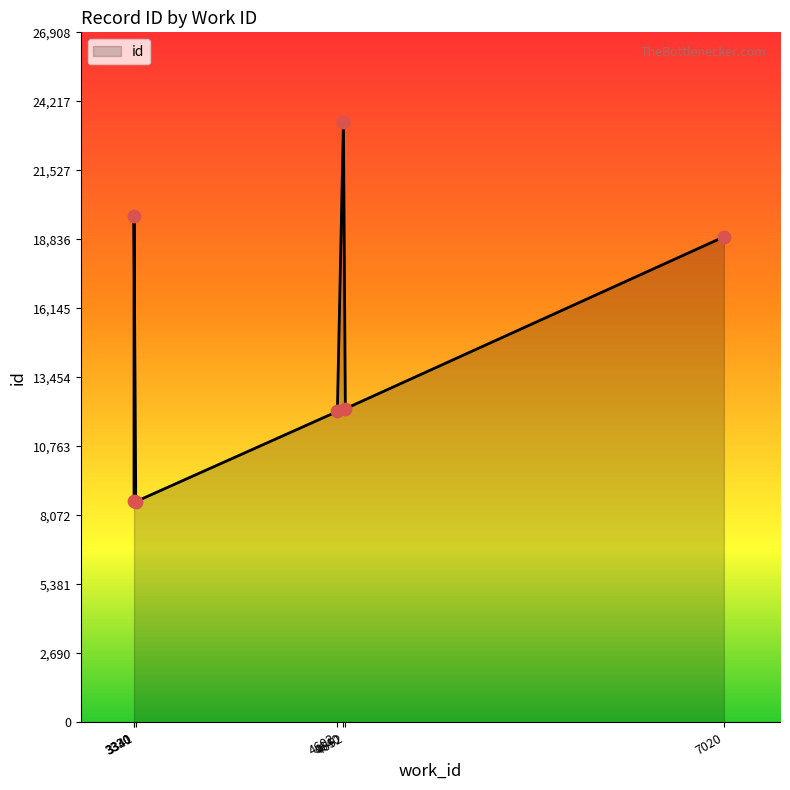

What is the ratio of the value at 3341 to the value at 4602?

0.7